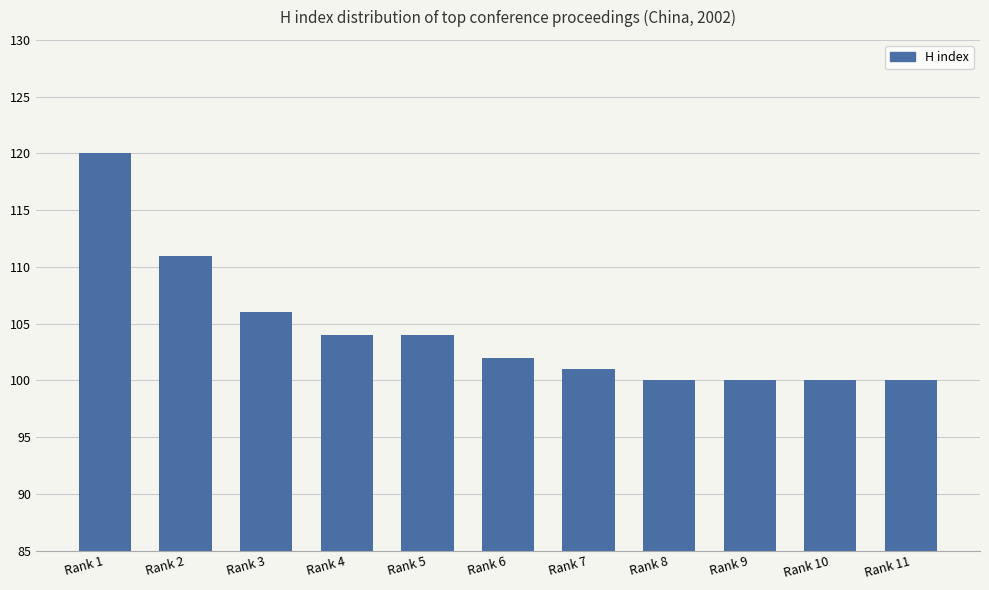

What is the difference between the values at Rank 8 and Rank 5?

4